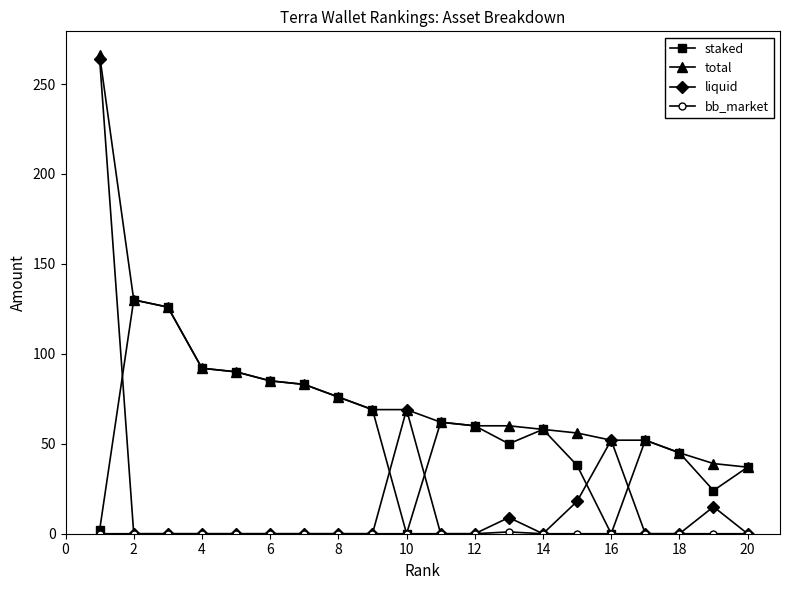

True or false: liquid has more than 1 points higher than both neighbors.

True